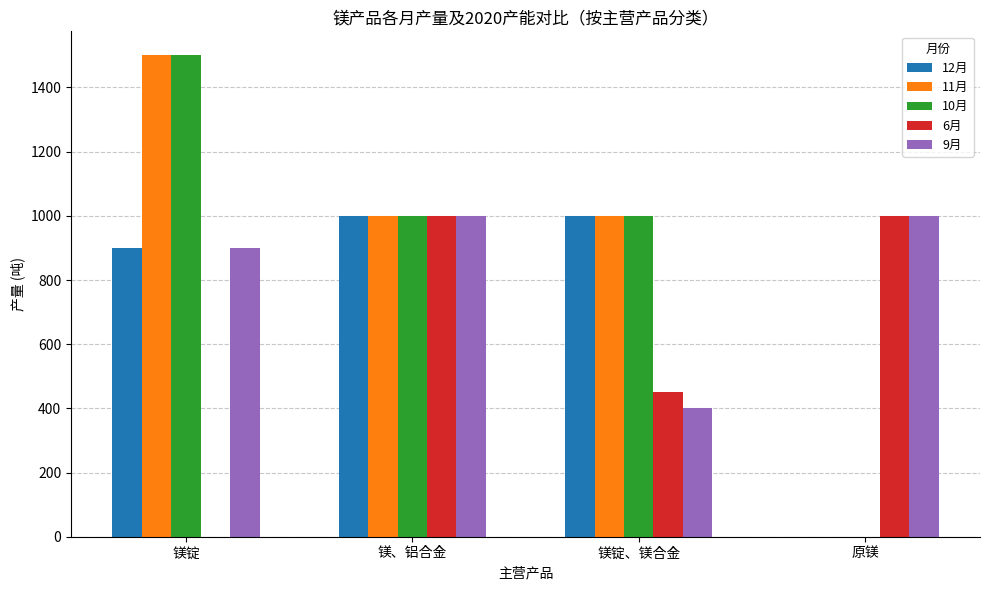

How many categories are shown in the chart?

4